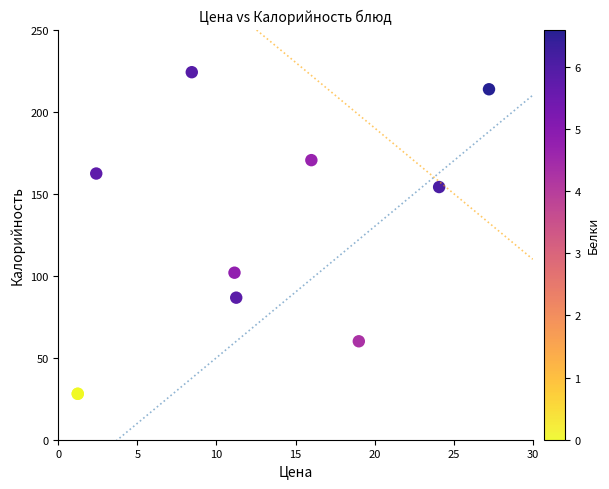

What Y value in the scatter plot is closest to 126?

101.8